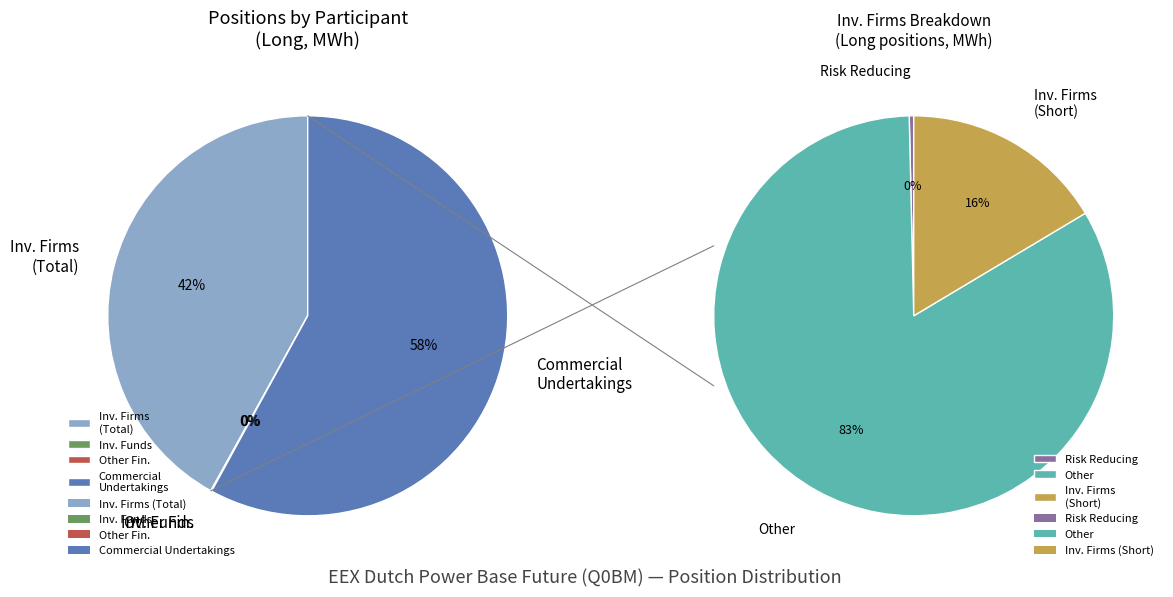

What is the ratio of the value at Commercial Undertakings (Long) to the value at Investment Firms or credit institutions?

1.4